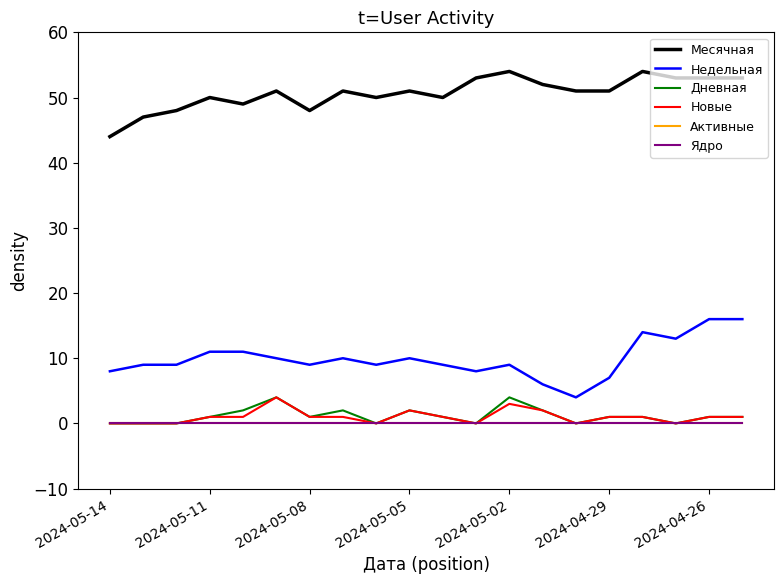

Does the chart display data point markers on the line(s)?

No